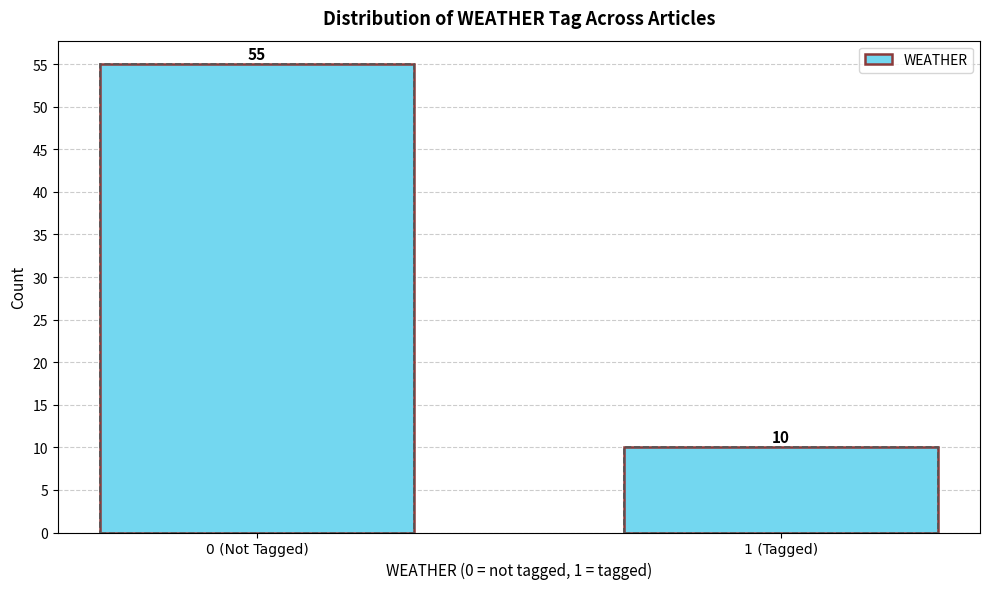

Reading left to right, extract all data points from this chart.

0 (Not Tagged)=55	1 (Tagged)=10